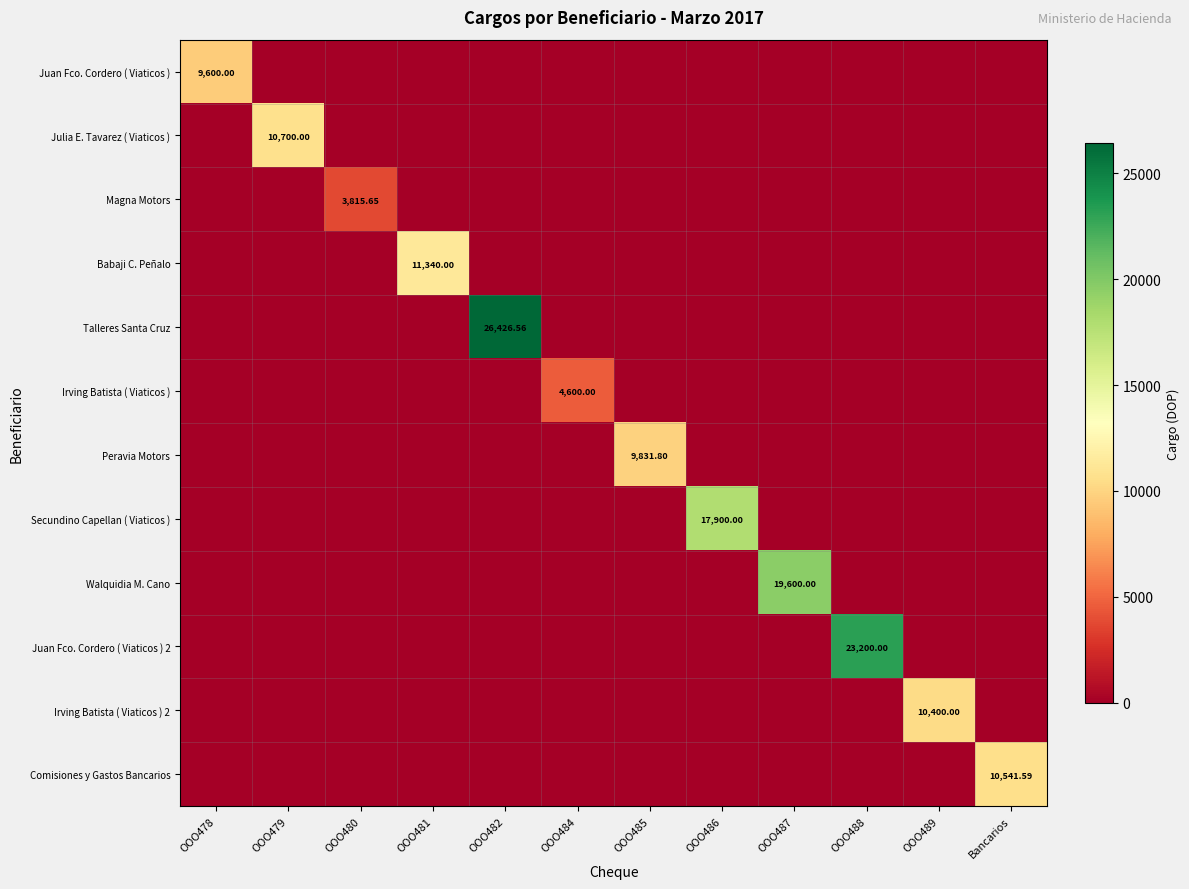

Which label corresponds to the largest value in the chart?

OOO482